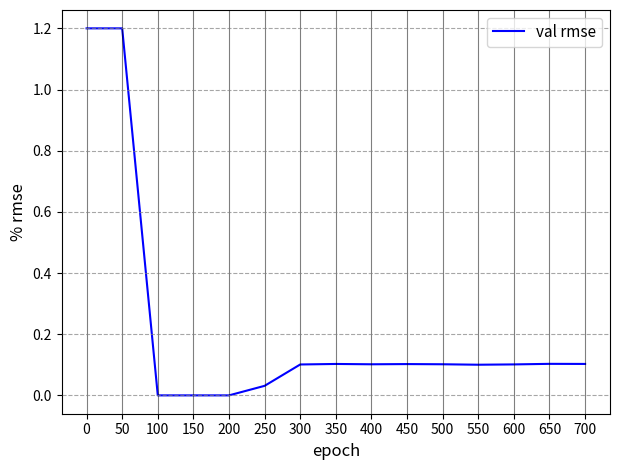

What is the approximate value at 700?

0.1